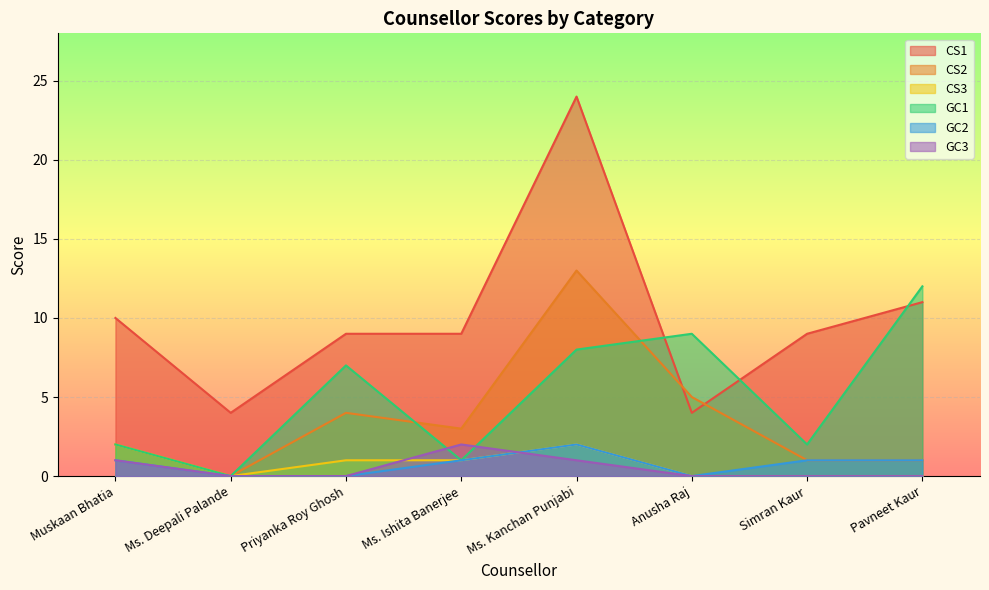

At which category is the sum across all series the highest?

Ms. Kanchan Punjabi